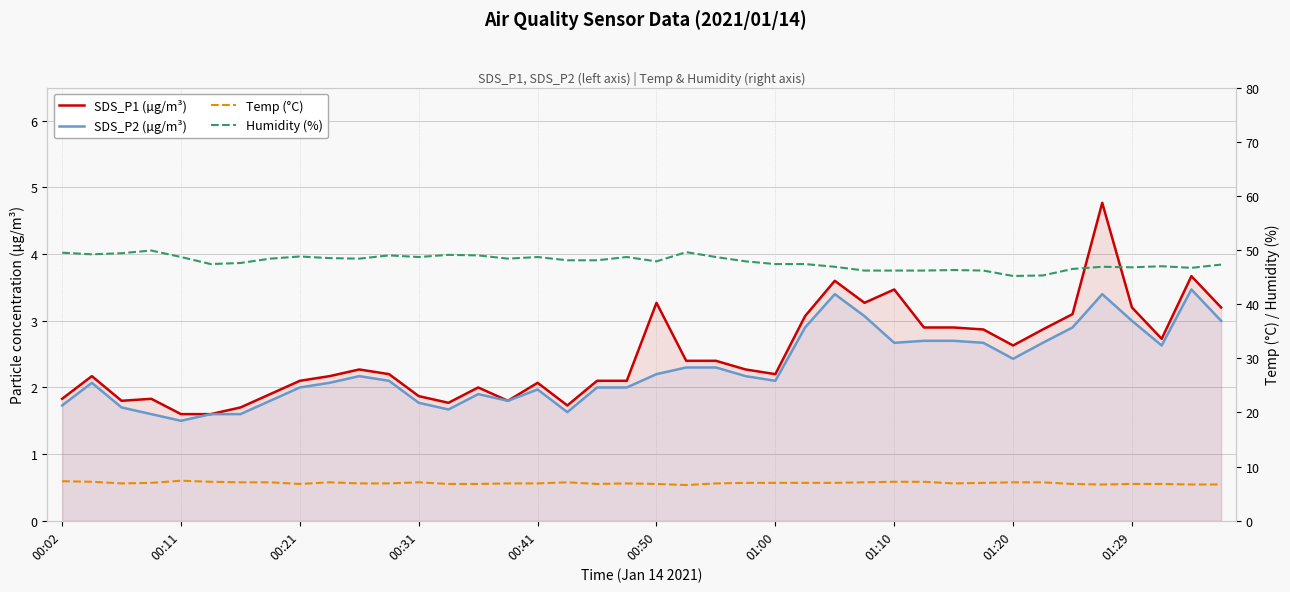

What is the label of the 28th point from the left?

27